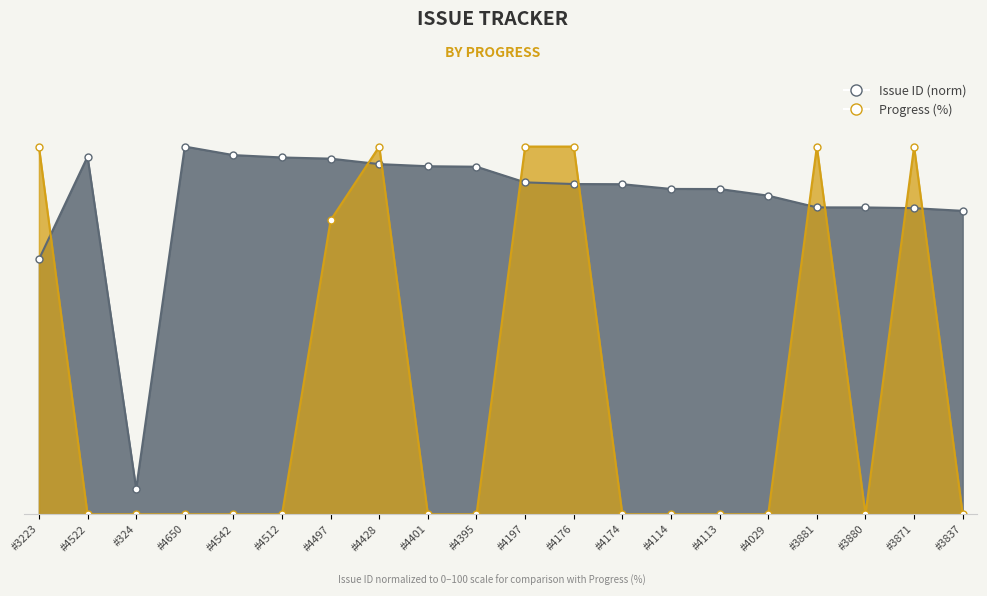

Read the Issue ID value at #4174.

89.8